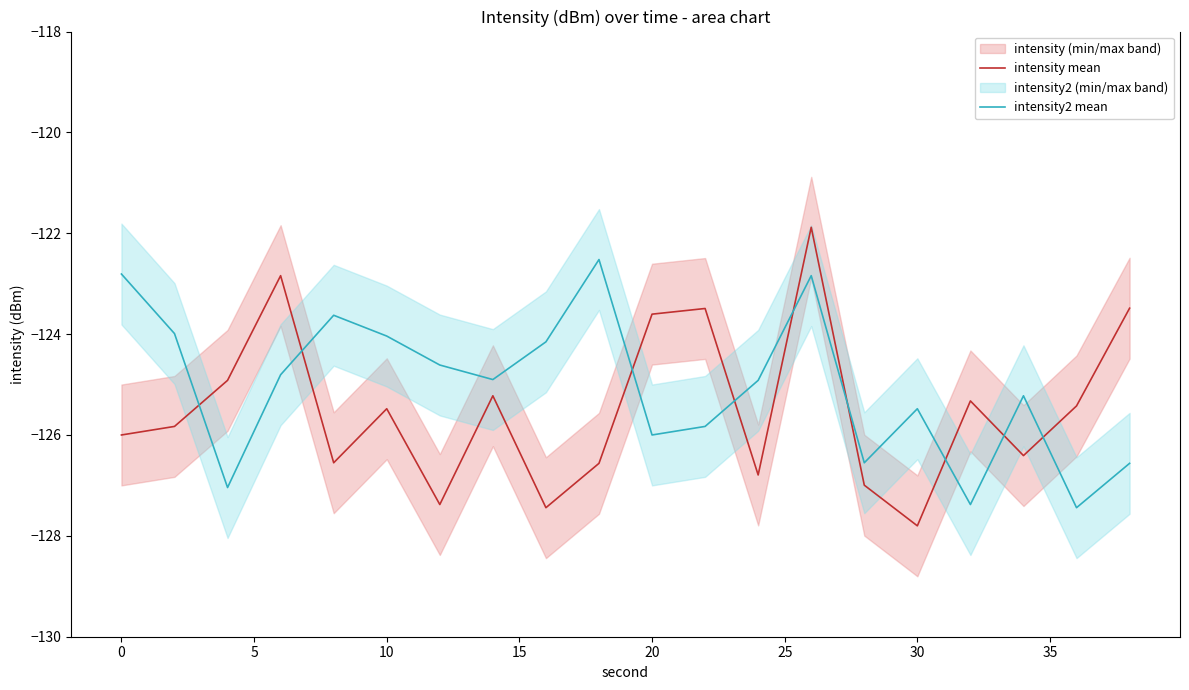

Which series ends up on top after the final intersection of intensity2 mean and intensity mean?

intensity mean